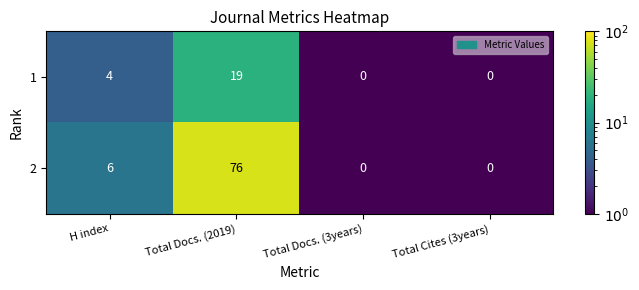

Which series has the largest total across all categories?

2